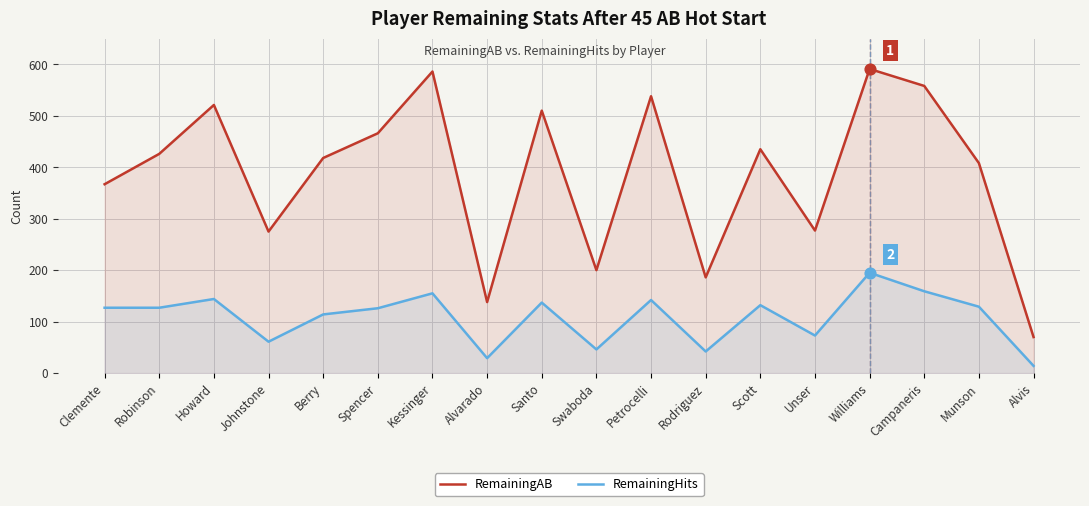

Is the value of RemainingAB at Williams greater than the value of RemainingHits at Clemente?

Yes